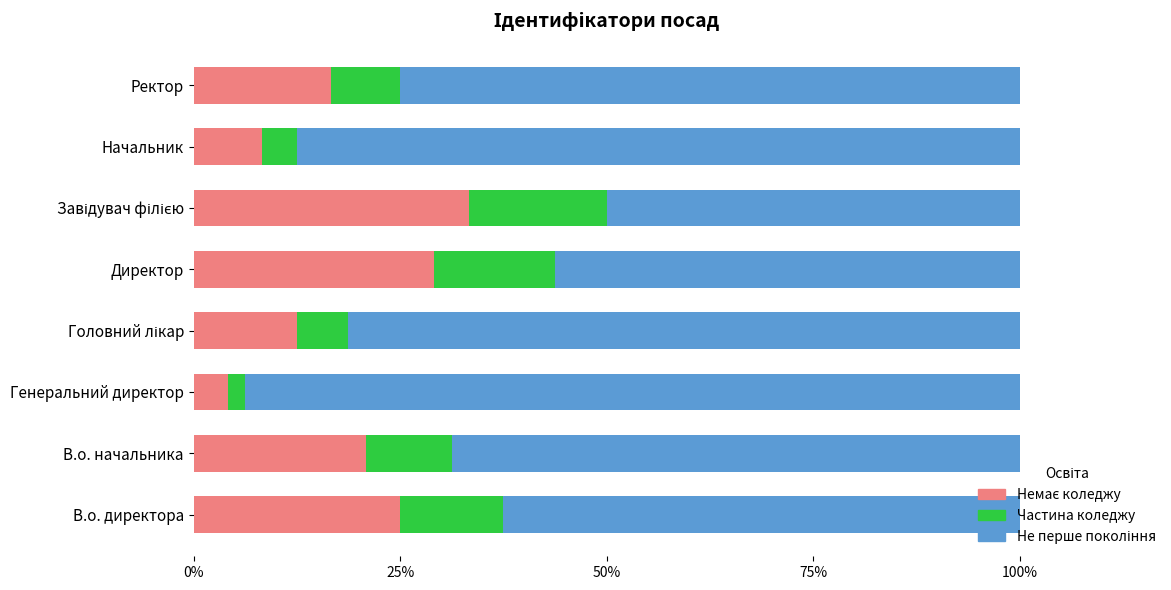

What is the total value across all series at Директор?

100.0